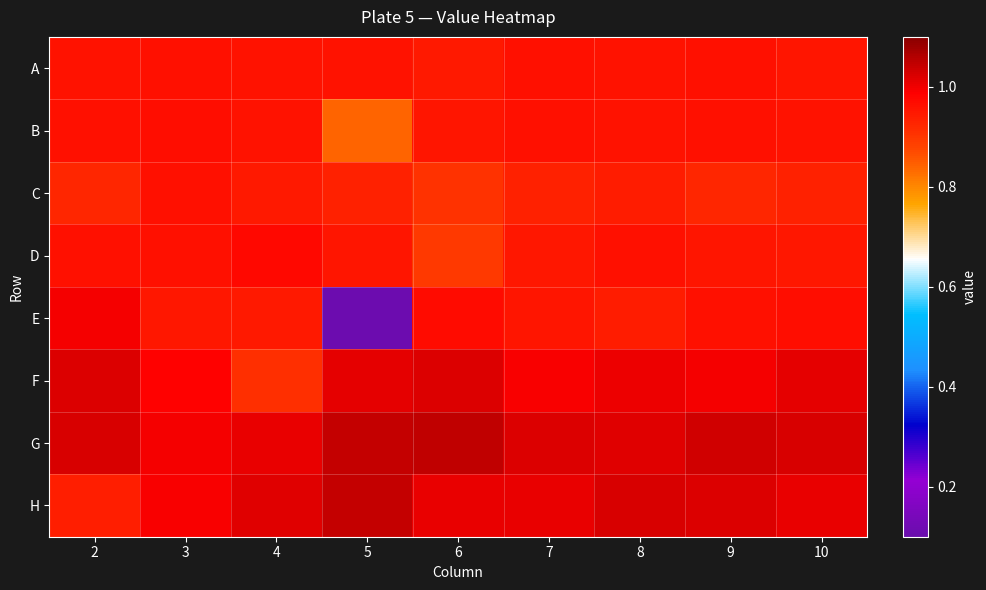

Which series has the largest total across all categories?

G